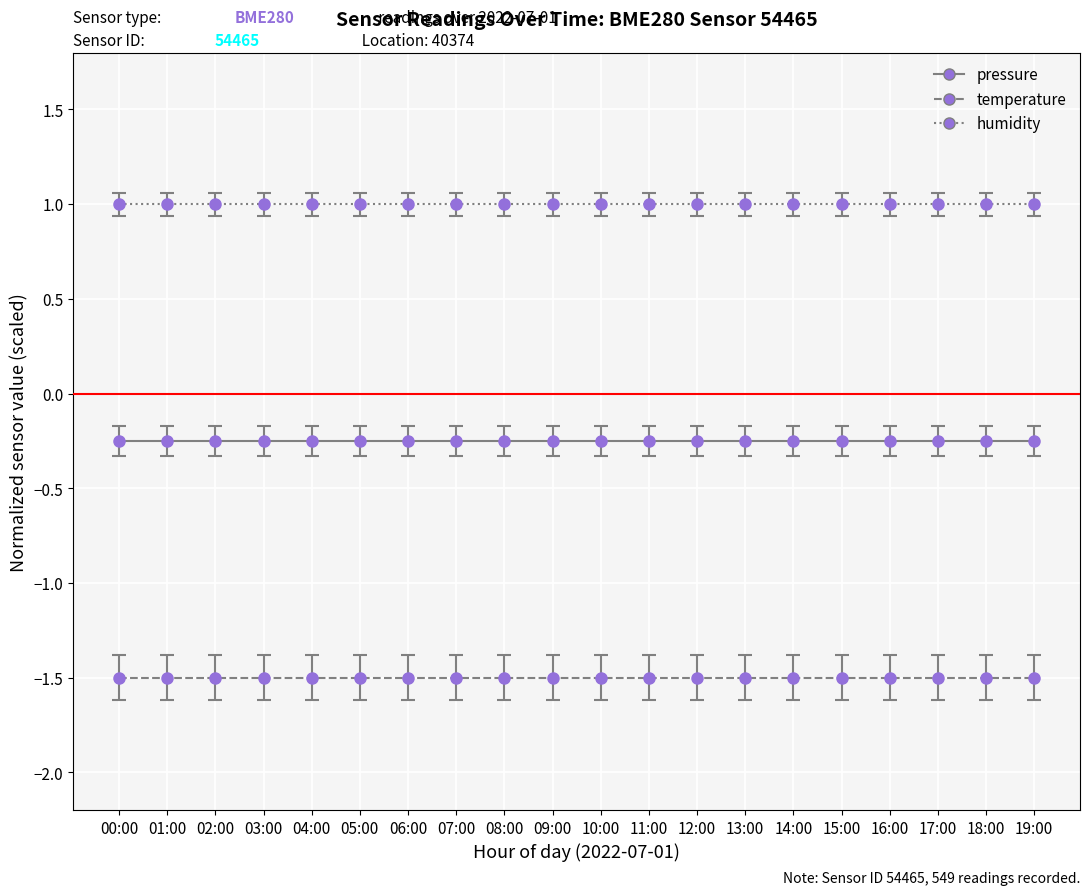

What is the difference between the highest and lowest values at 07:00?

2.5